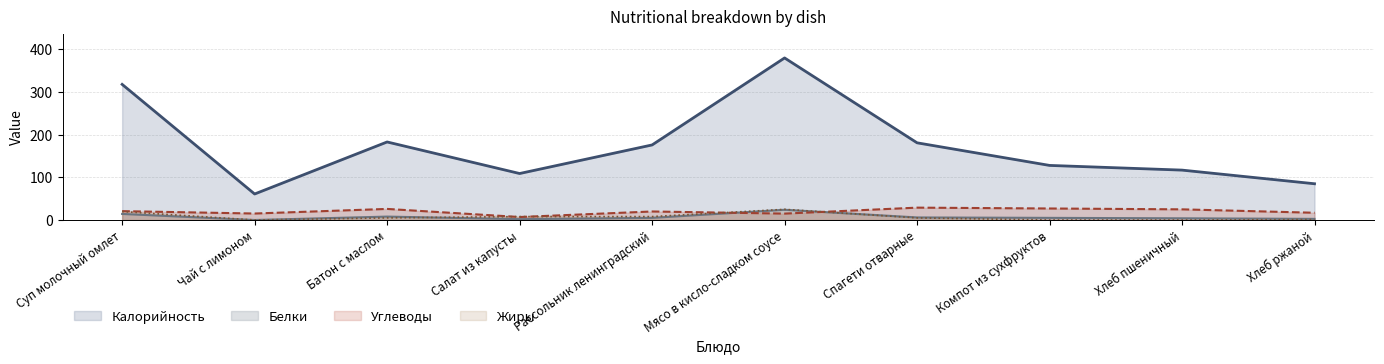

At how many categories does at least one series exceed 292?

2